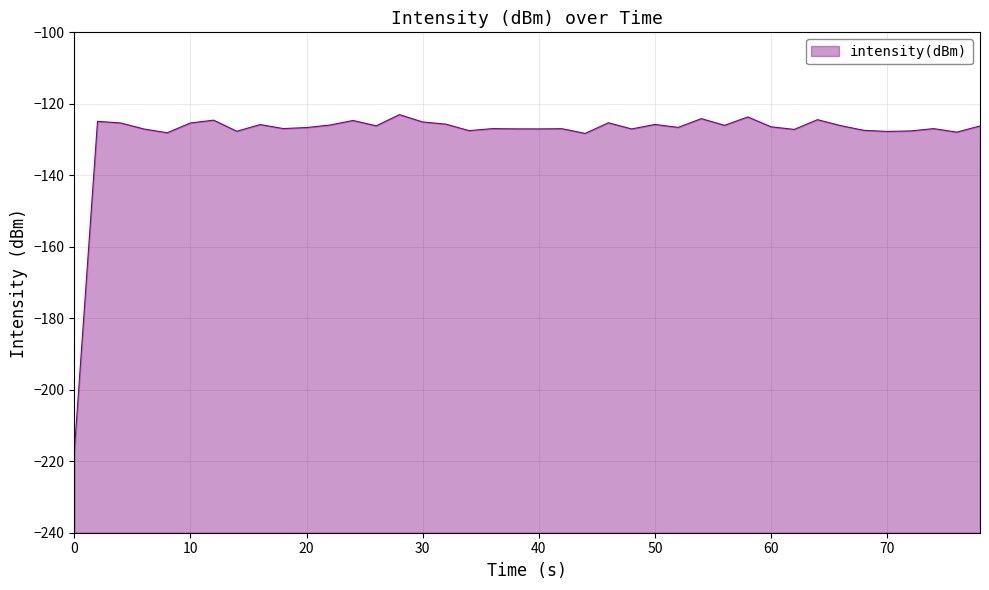

What is the greatest value displayed?

-123.0